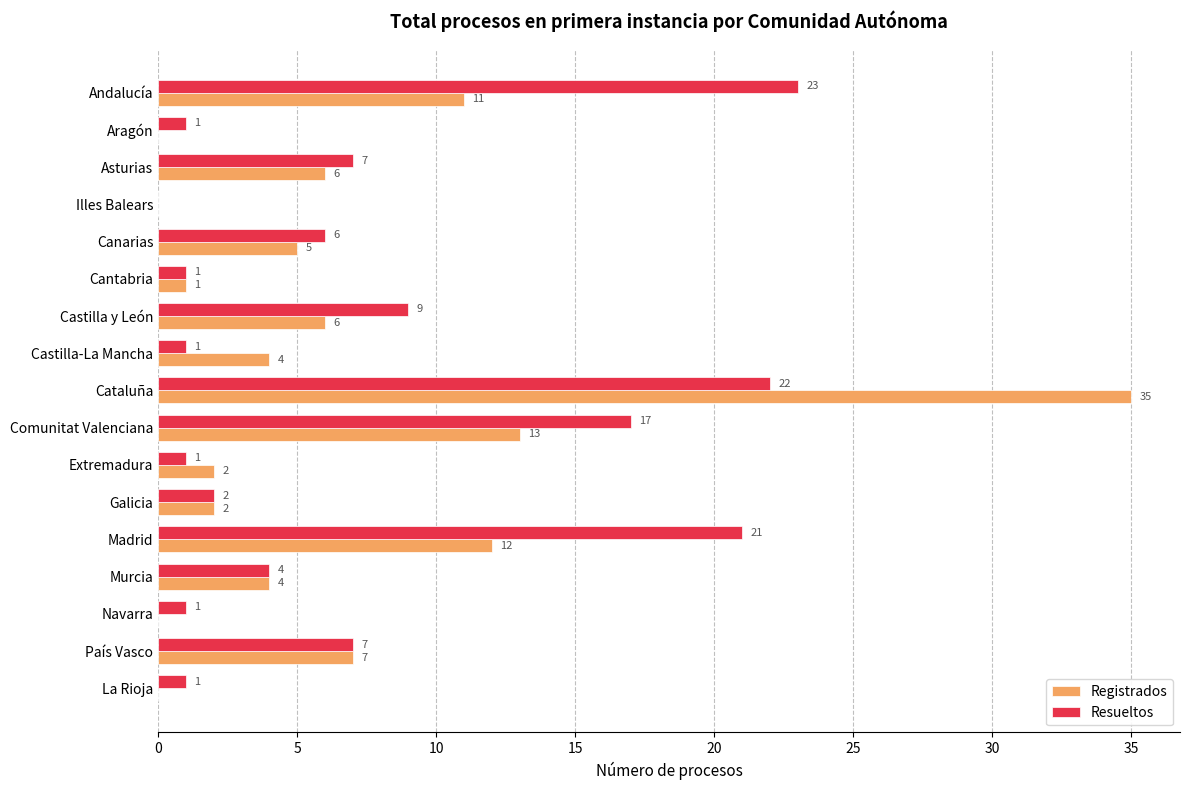

Where is Resueltos nearest to the value 11?

Castilla y León